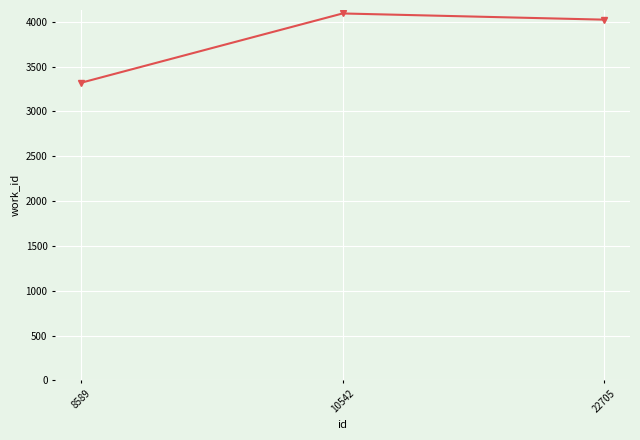

What is the minimum value shown in the chart?

3321